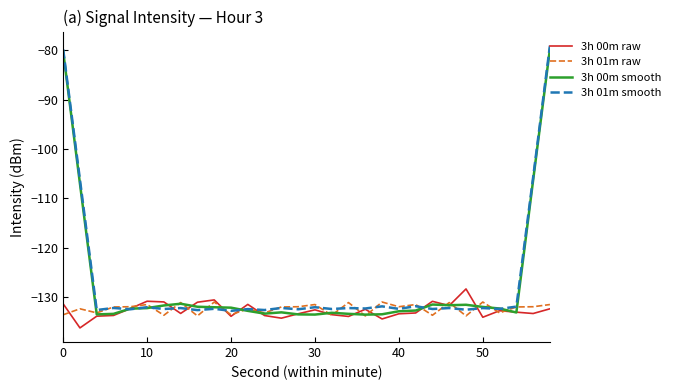

What is the minimum value shown in the chart?

-136.2